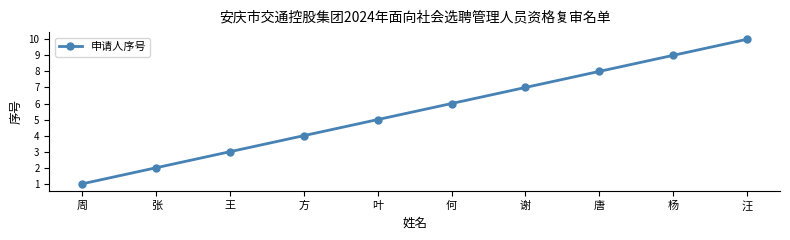

Is this an area chart (filled region under the line)?

No